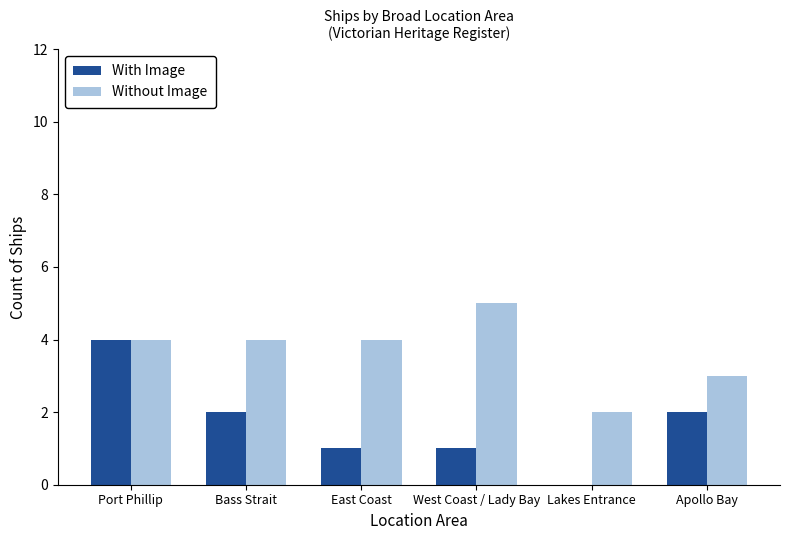

What is the sum of all With Image values?

10